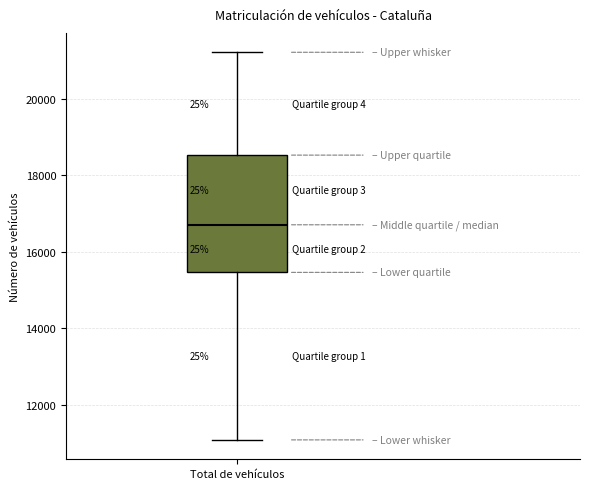

Transcribe this box plot: give where the median line is, the range the box spans, and where the two whiskers end, as read against the y-axis. The values are not printed on the chart, so give them approximately, as read against the axis.

median 16800, box 15400 to 18600, whiskers 11000 to 21200